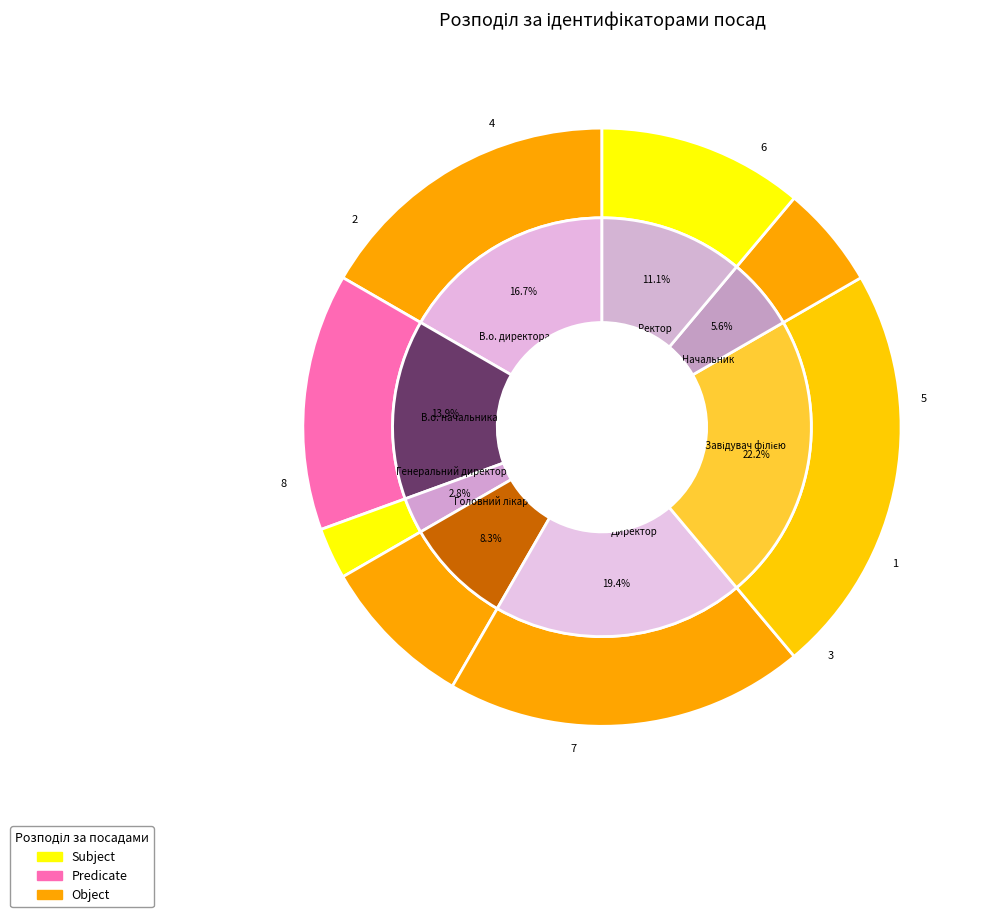

True or false: Завідувач філією accounts for 16% of the total.

False